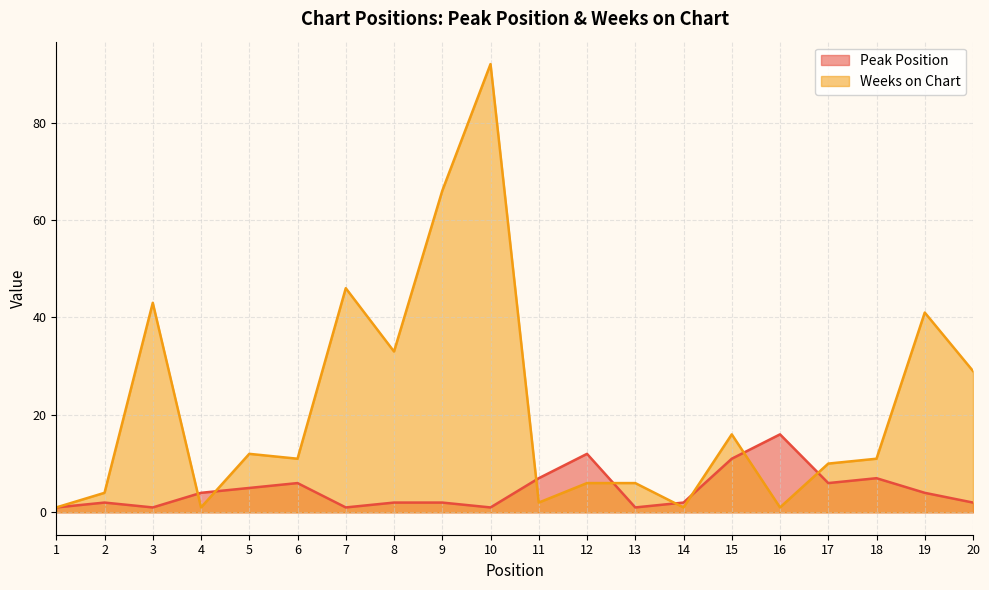

Reading left to right, extract all data points from this chart.

Peak Position: 1	2	1	4	5	6	1	2	2	1	7	12	1	2	11	16	6	7	4	2
Weeks on Chart: 1	4	43	1	12	11	46	33	66	92	2	6	6	1	16	1	10	11	41	29